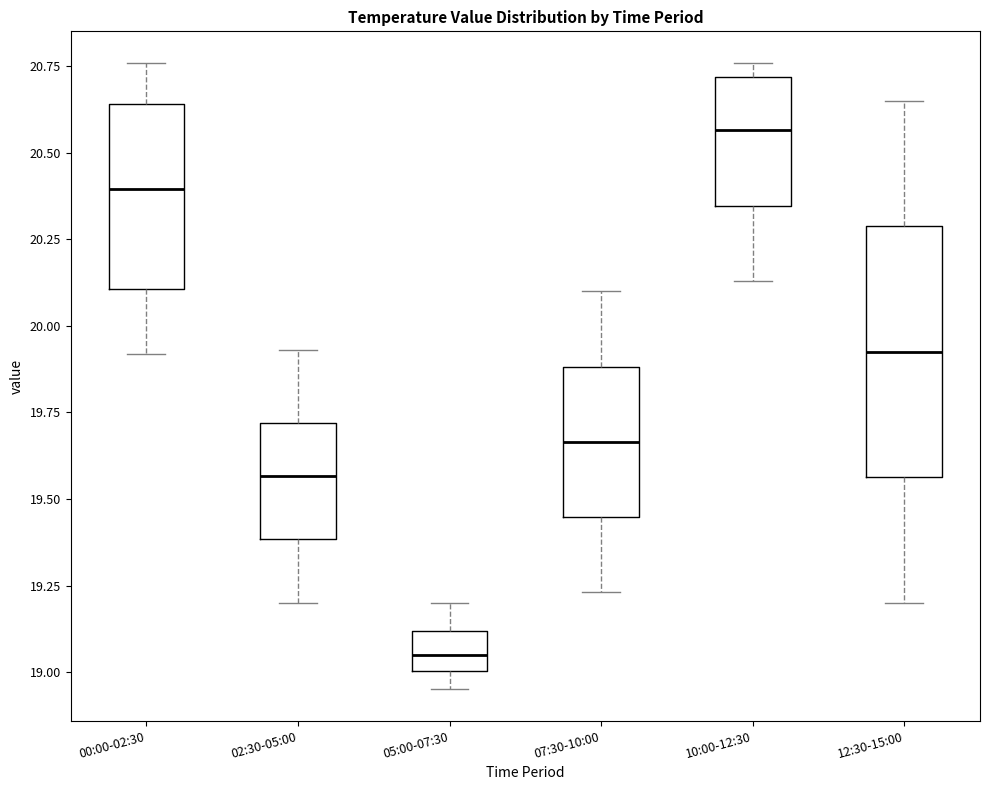

Where does the upper whisker of the box for 12:30-15:00 end on the y-axis? The values are not printed on the chart, so give them approximately, as read against the axis.

20.65